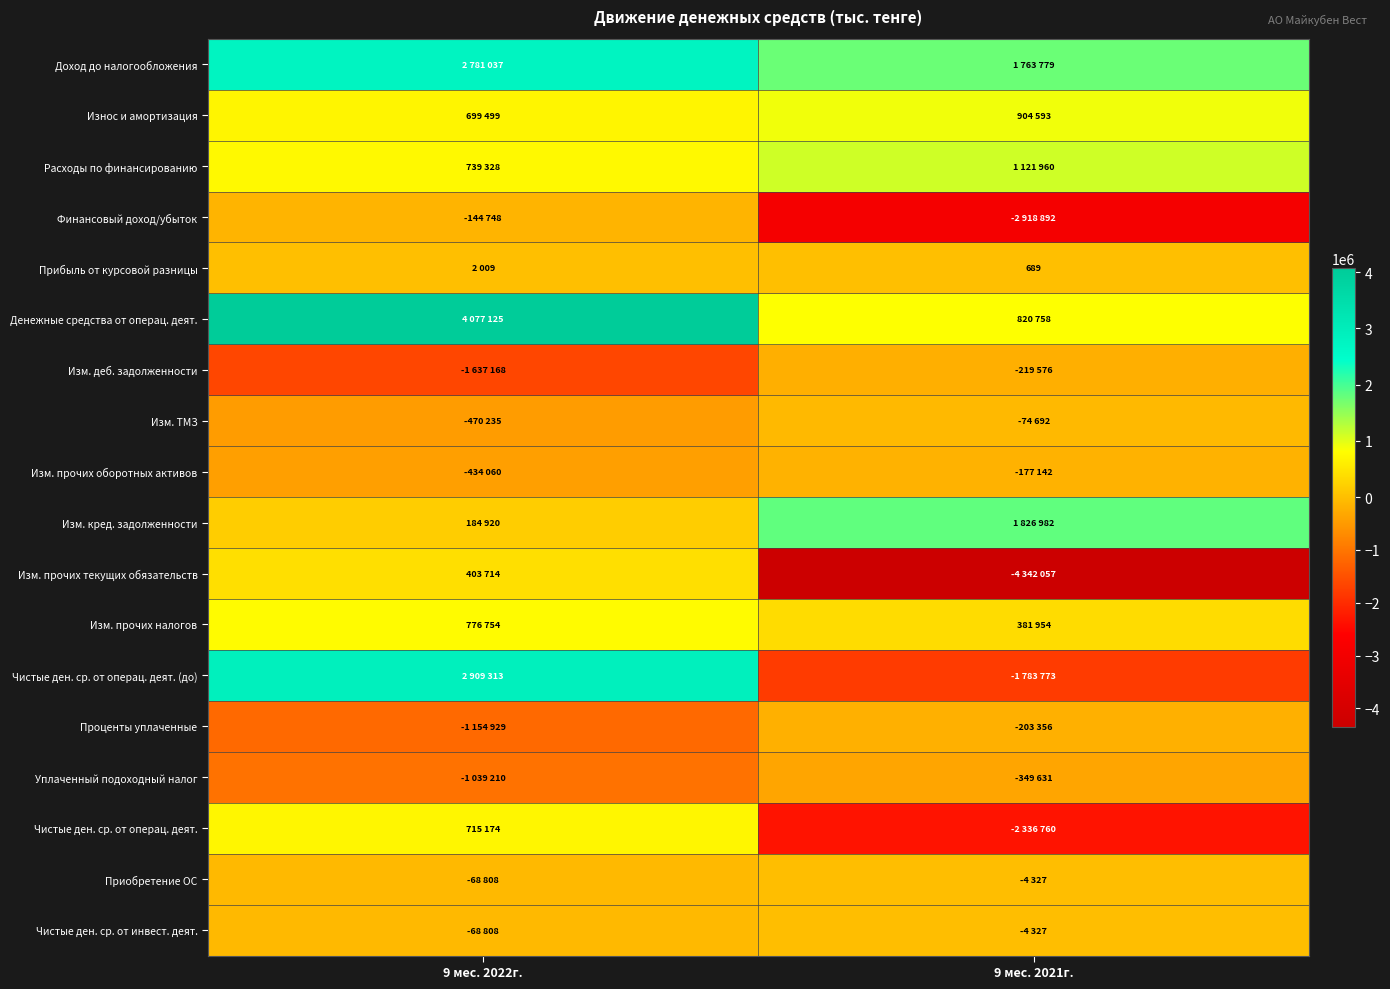

How many values in the Денежные средства от операц. деят. series are below 4077125?

1